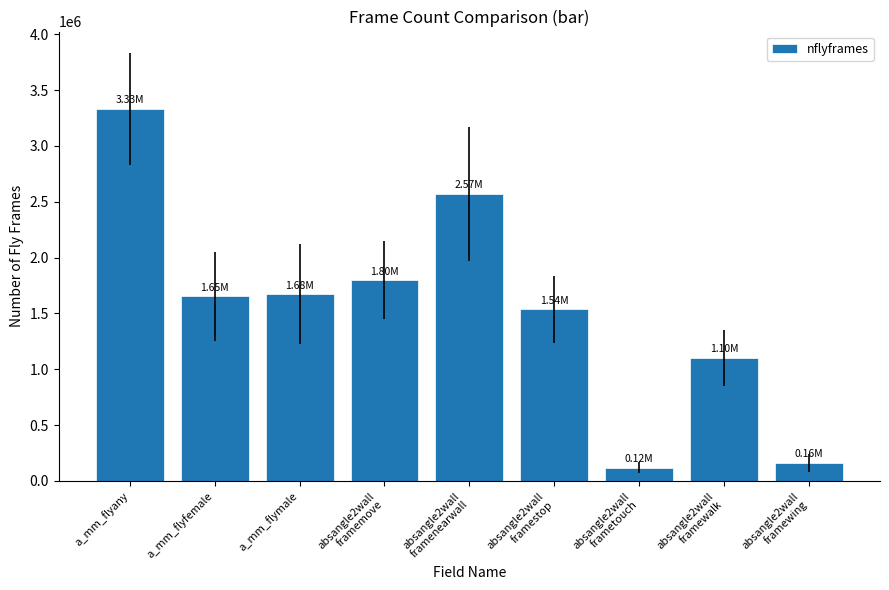

At which label does the data first exceed 1652803?

a_mm_flyany